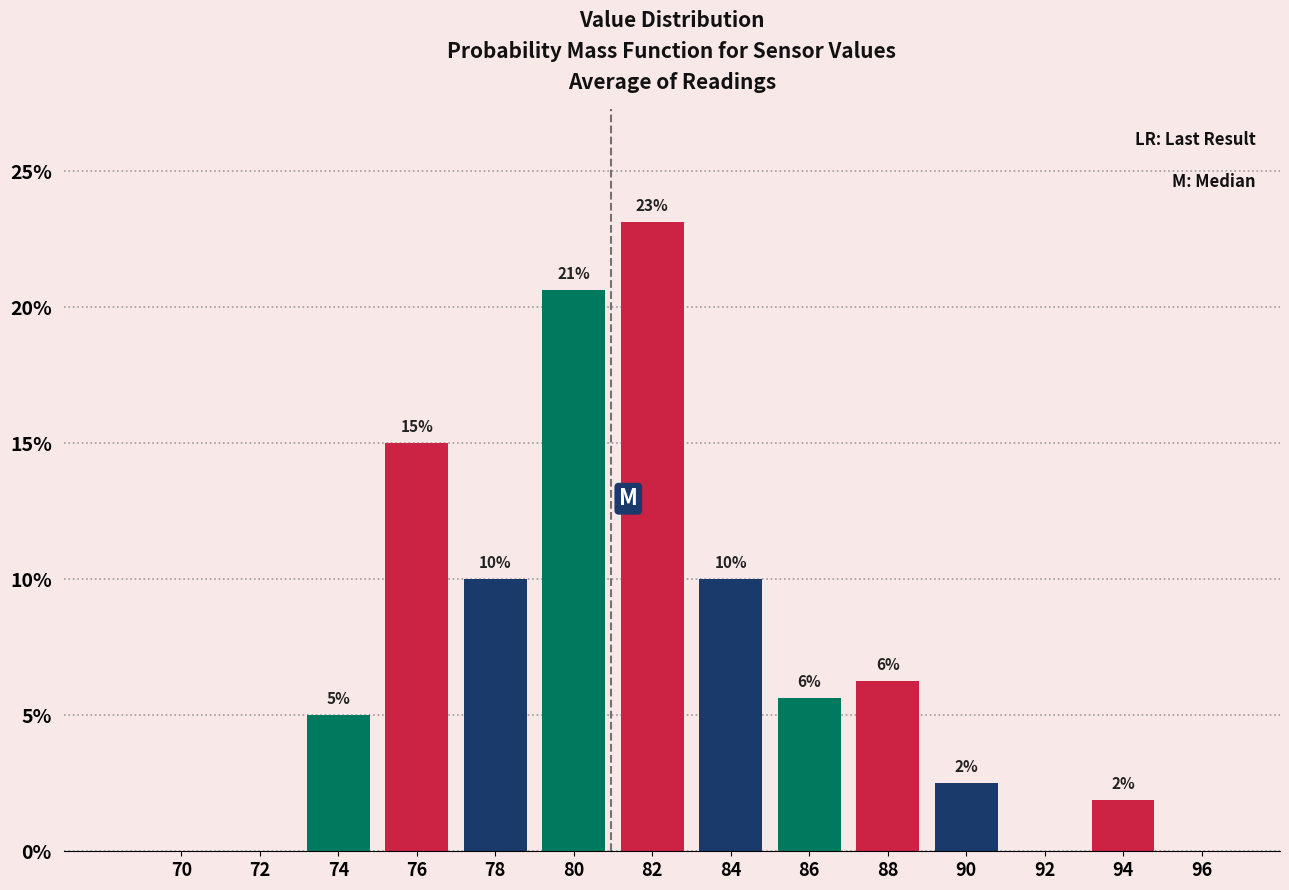

Are the bars horizontal?

No